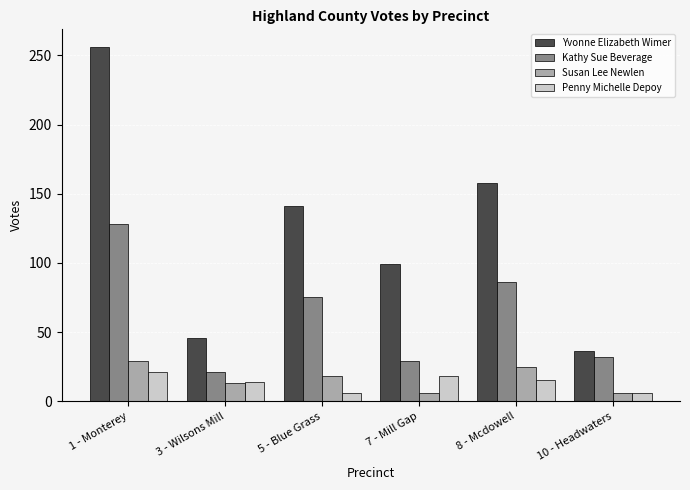

What is the label of the 2nd bar from the left?

3 - Wilsons Mill